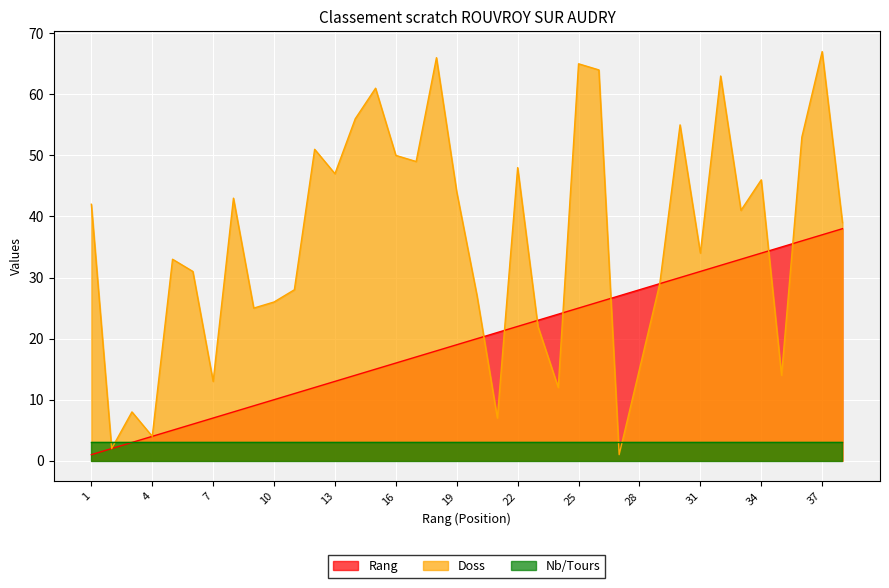

Which series has the widest spread of values?

Doss